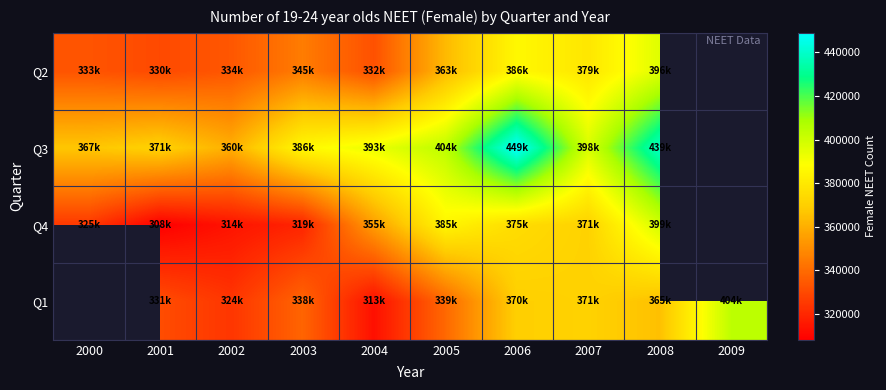

Which has a higher value, 2003 or 2008?

2008